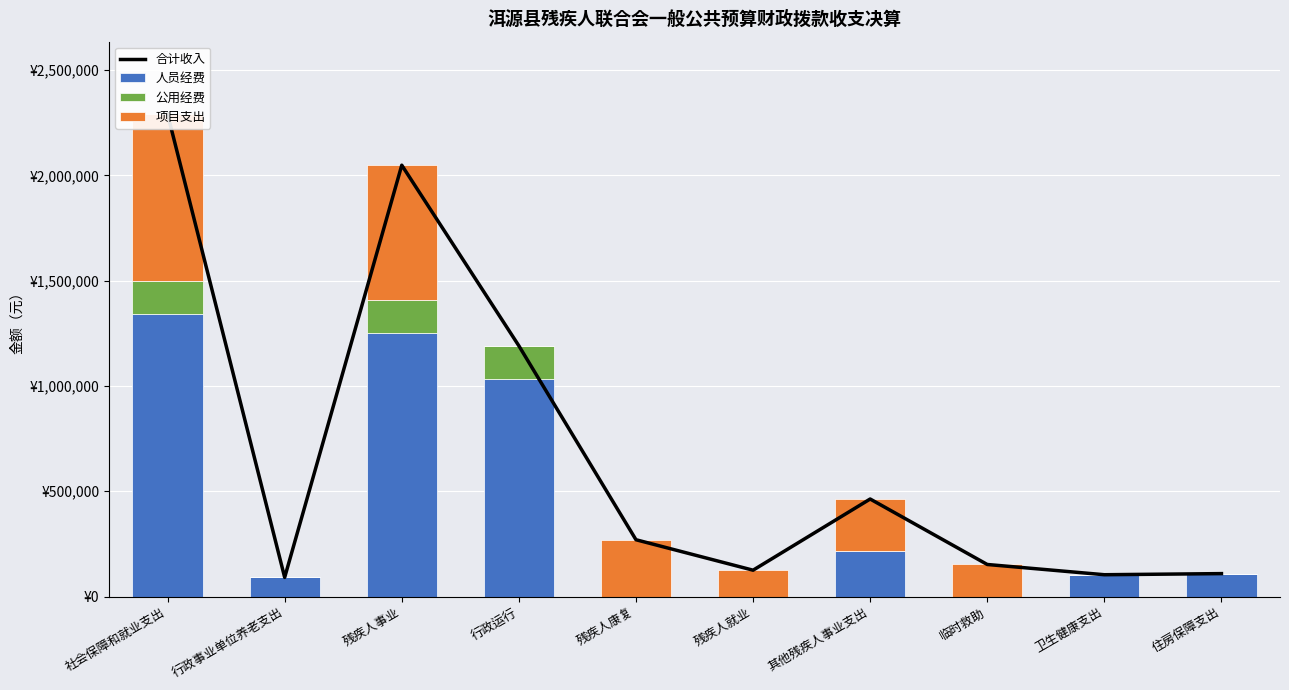

What are all the series names shown in the legend?

合计收入, 人员经费, 公用经费, 项目支出